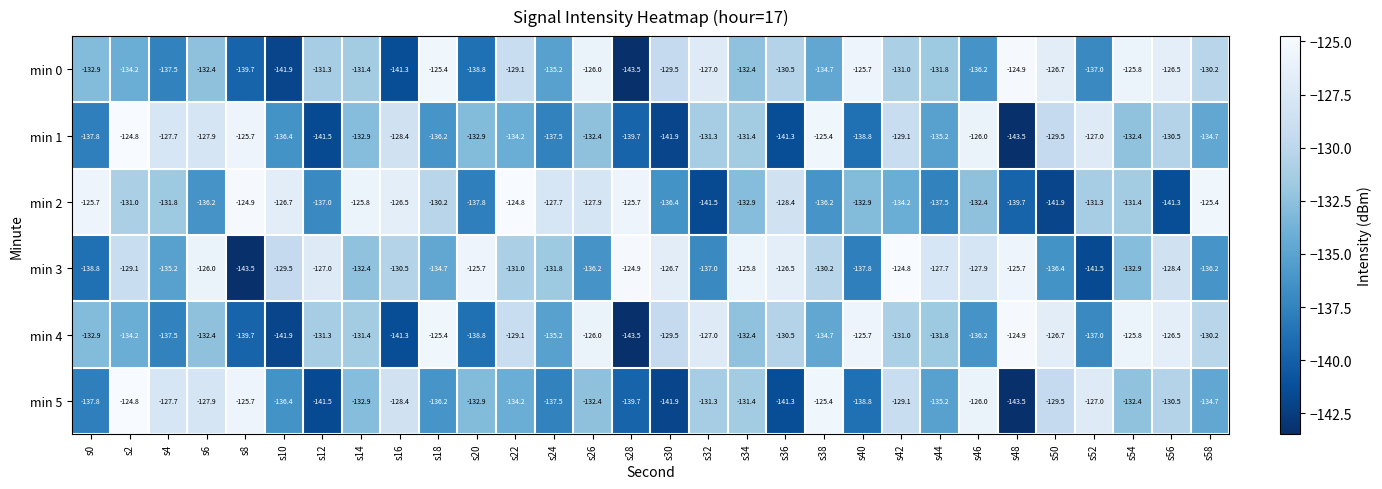

What is the spread (max minus min) of values at s46?

10.2